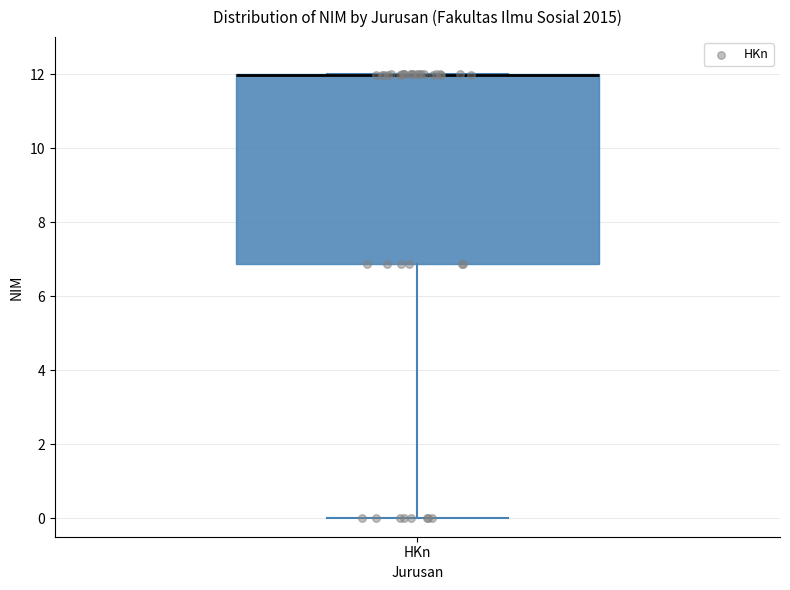

Read this box plot against the y-axis: the position of the median line, the range covered by the box, and the ends of both whiskers. The values are not printed on the chart, so give them approximately, as read against the axis.

median 12.0 (drawn on the box's upper edge), box 6.8 to 12.0, whiskers 0.0 to 12.0